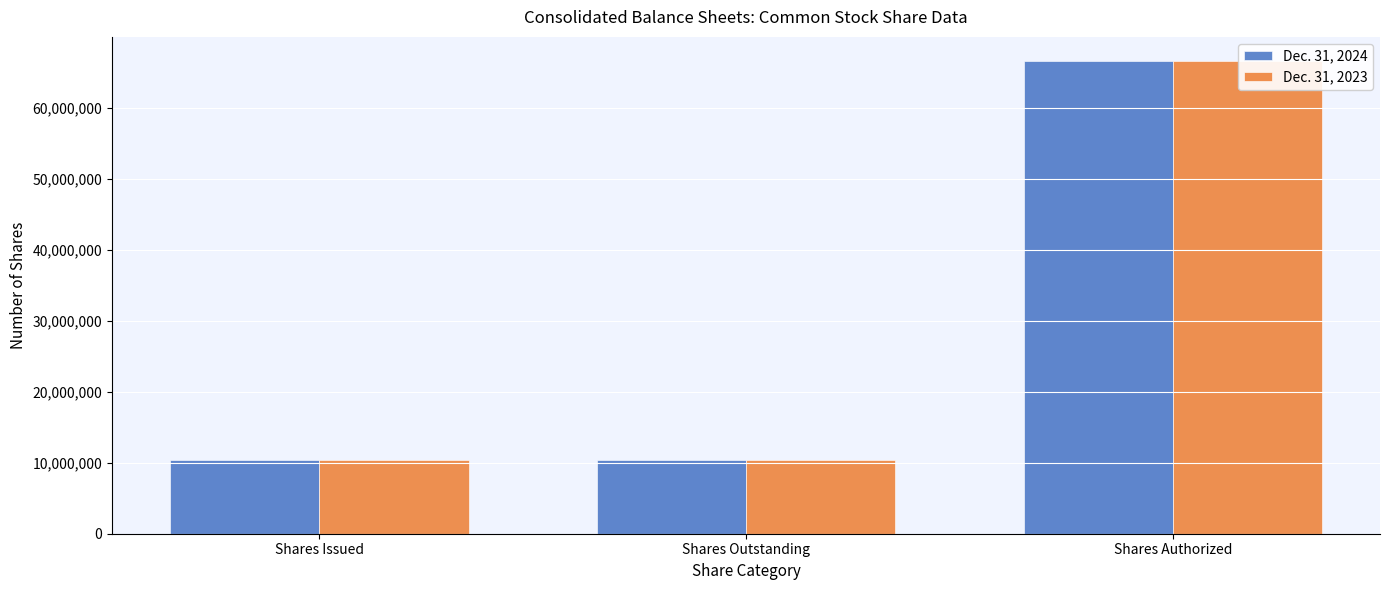

How many series are shown in this chart?

2